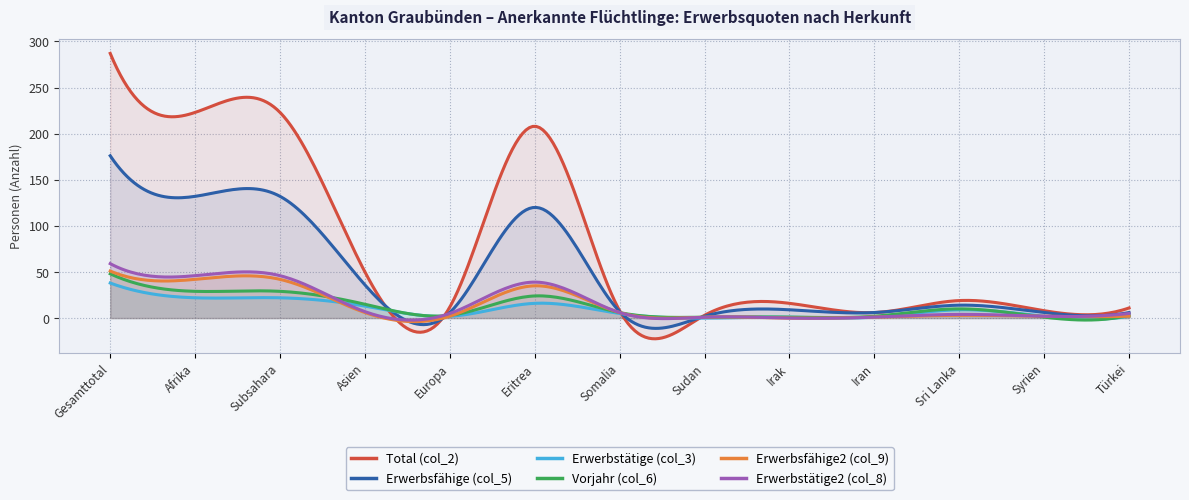

List the series in order of their peak value, lowest first.

Erwerbstätige (col_3), Vorjahr (col_6), Erwerbsfähige2 (col_9), Erwerbstätige2 (col_8), Erwerbsfähige (col_5), Total (col_2)